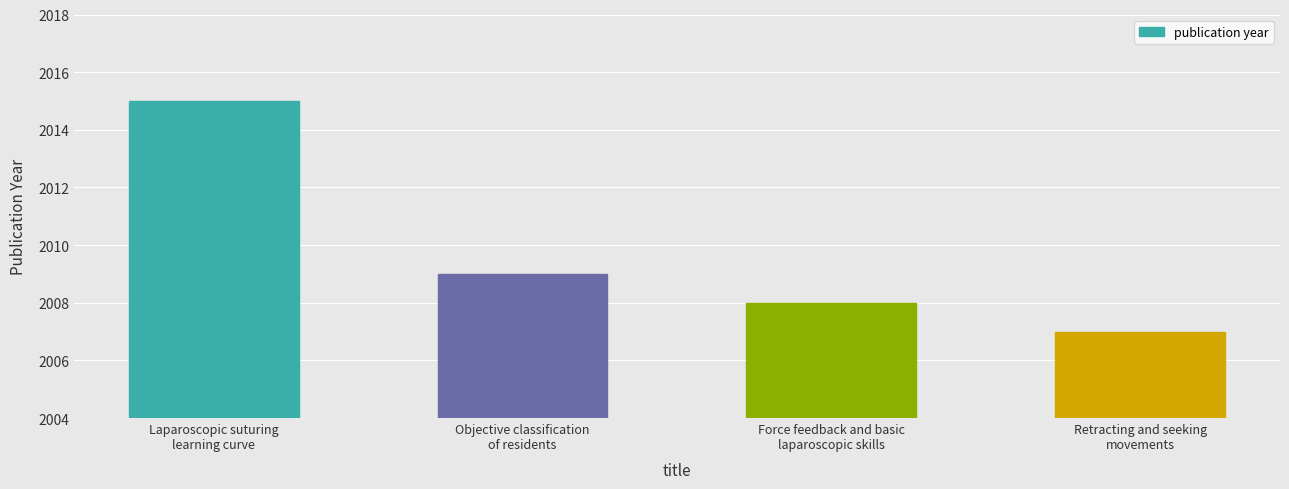

Where is the data nearest to the value 2011?

Objective classification
of residents